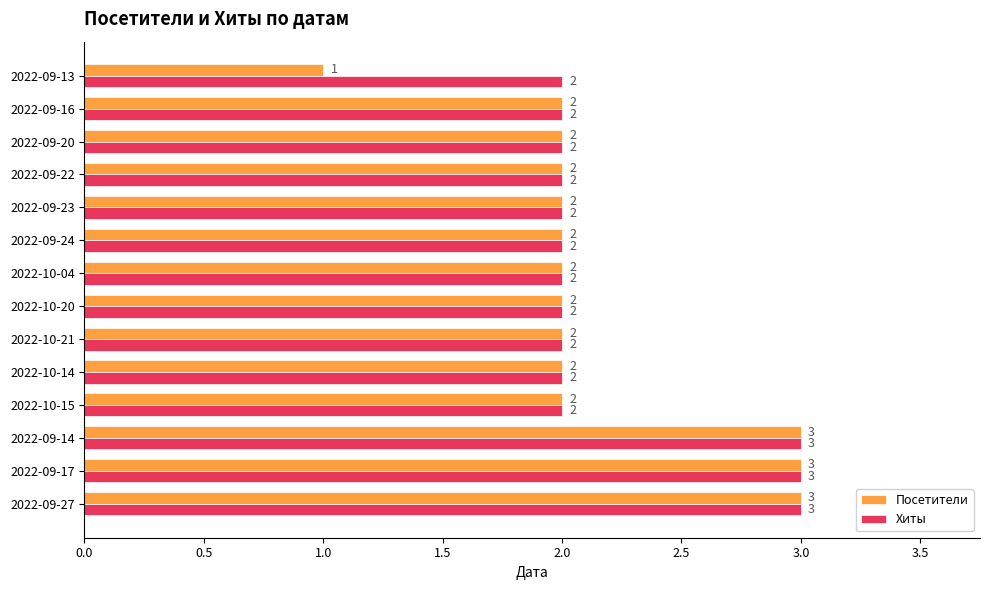

What is the difference between the maximum and minimum values in the Хиты series?

1